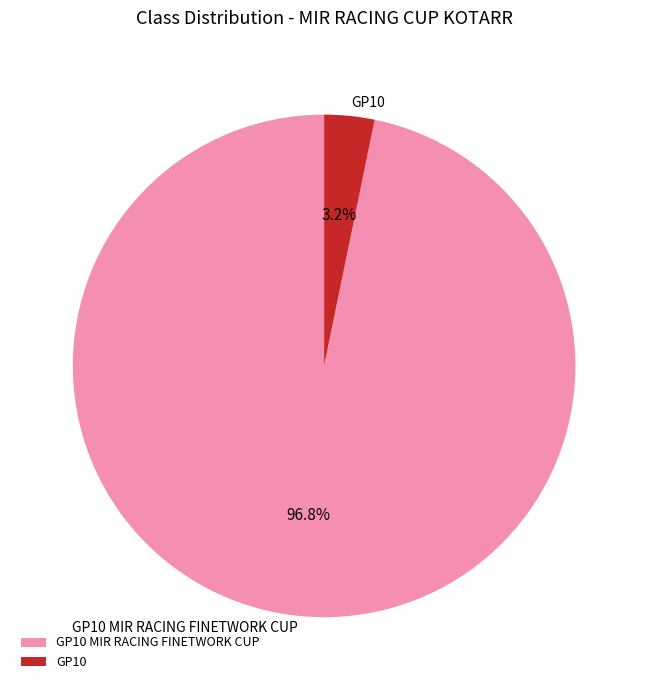

Rank the categories by value from lowest to highest.

GP10, GP10 MIR RACING FINETWORK CUP